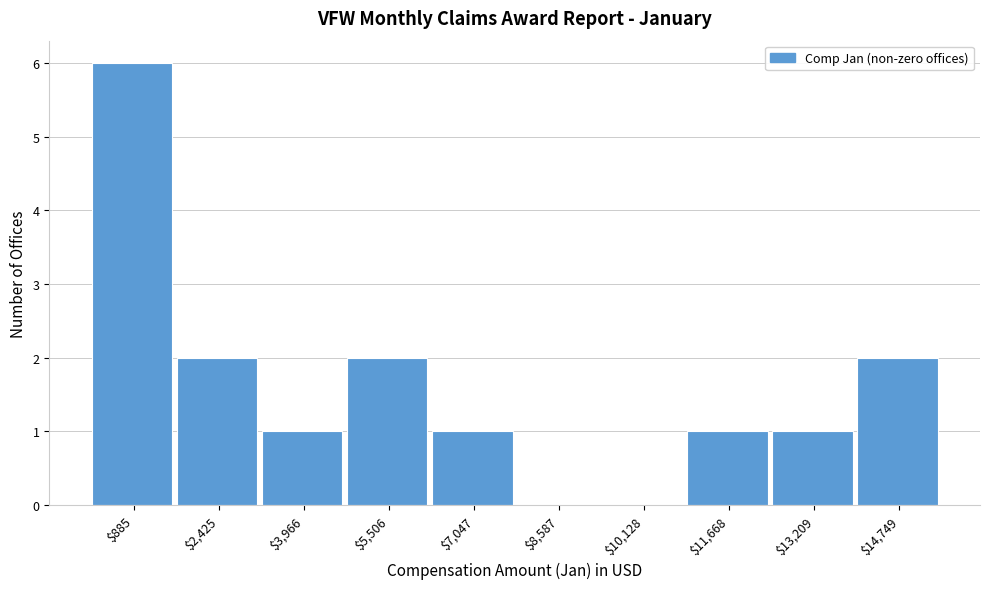

What is the sum of all values?

16